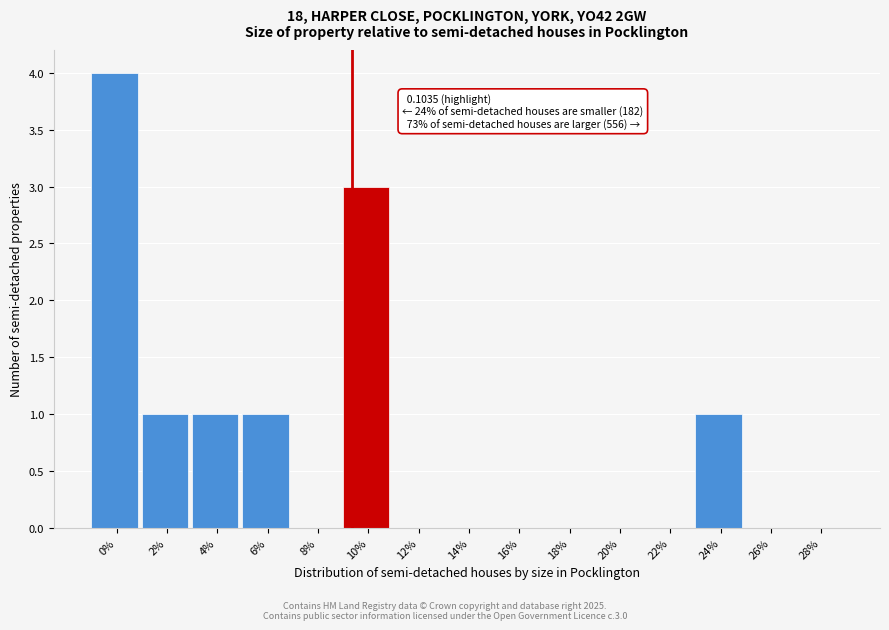

Reading right to left, list all the values displayed in this chart.

28%=0	26%=0	24%=1	22%=0	20%=0	18%=0	16%=0	14%=0	12%=0	10%=3	8%=0	6%=1	4%=1	2%=1	0%=4